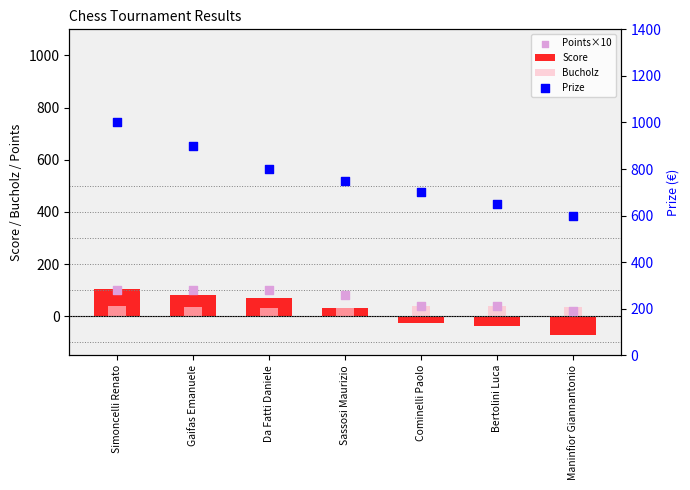

Which series reaches the maximum Y coordinate?

Prize